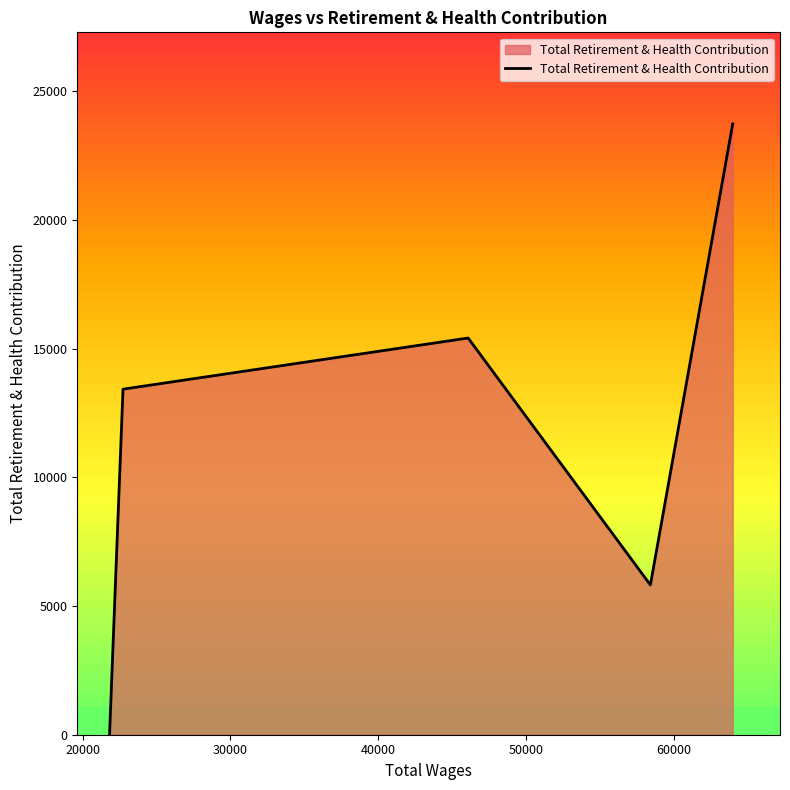

True or false: the data shows -11057 at 10000.

False